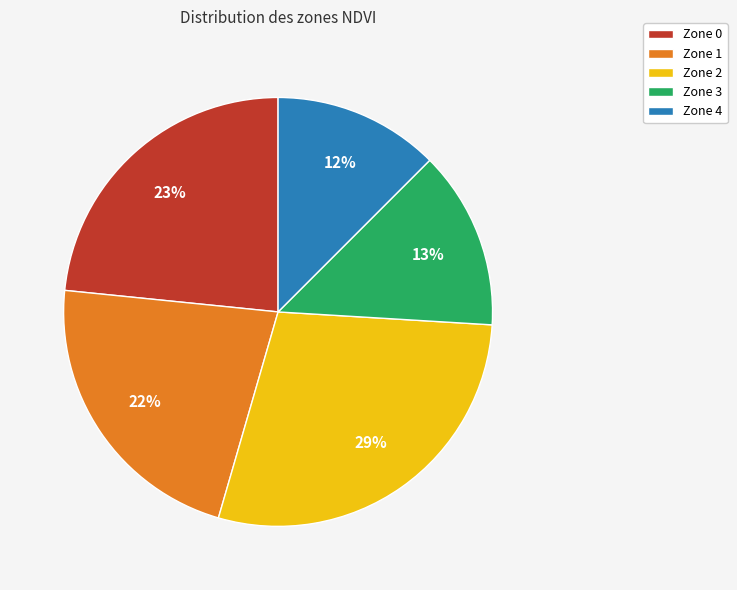

Is Zone 4 the majority of the pie?

No